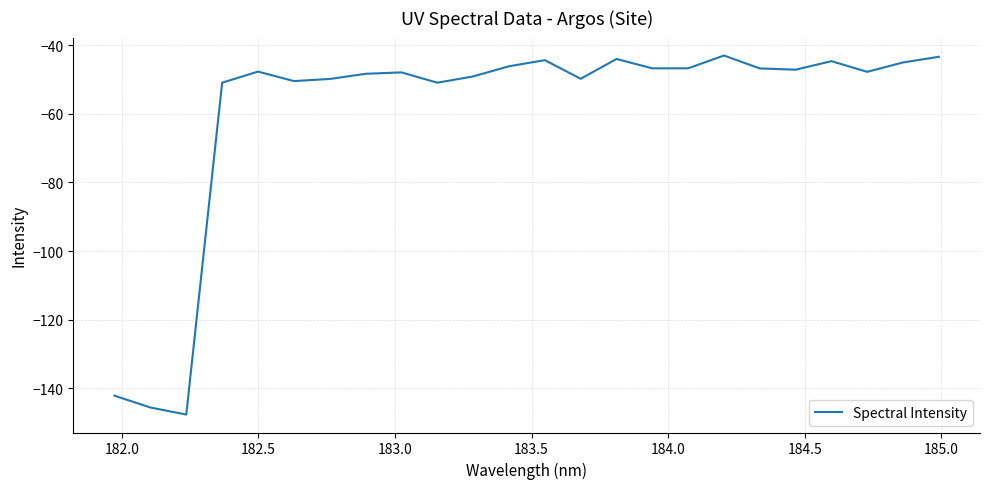

What is the difference between the maximum and minimum values?

104.6